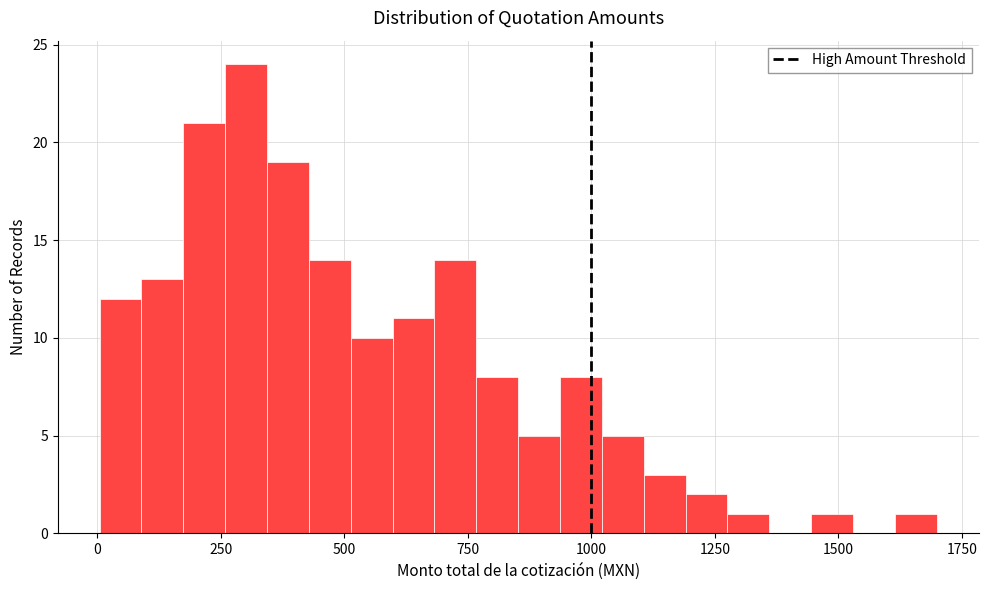

Read against the x-axis, roughly where is the centre of the tallest bar?

300